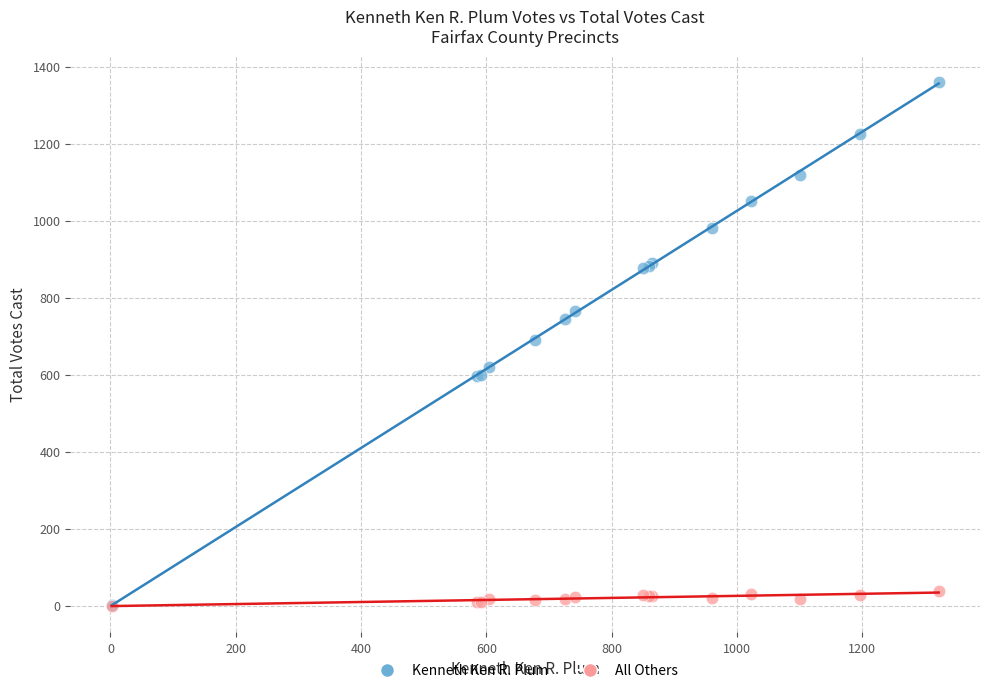

What are all the series names shown in the legend?

Kenneth Ken R. Plum, All Others